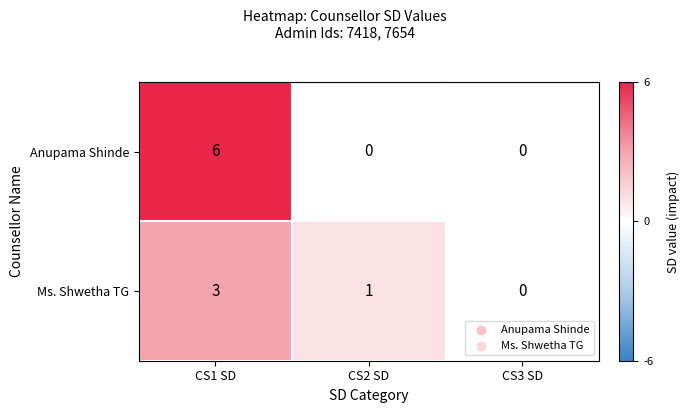

Reading left to right, transcribe all the data shown in this chart.

Anupama Shinde: 6	0	0
Ms. Shwetha TG: 3	1	0